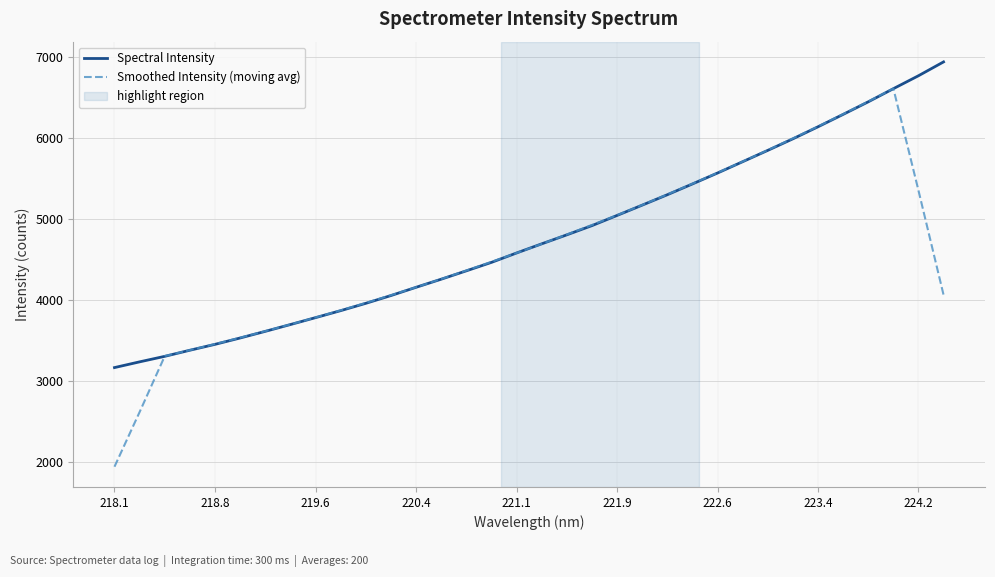

Which series has the largest range (max minus min)?

Smoothed Intensity (moving avg)